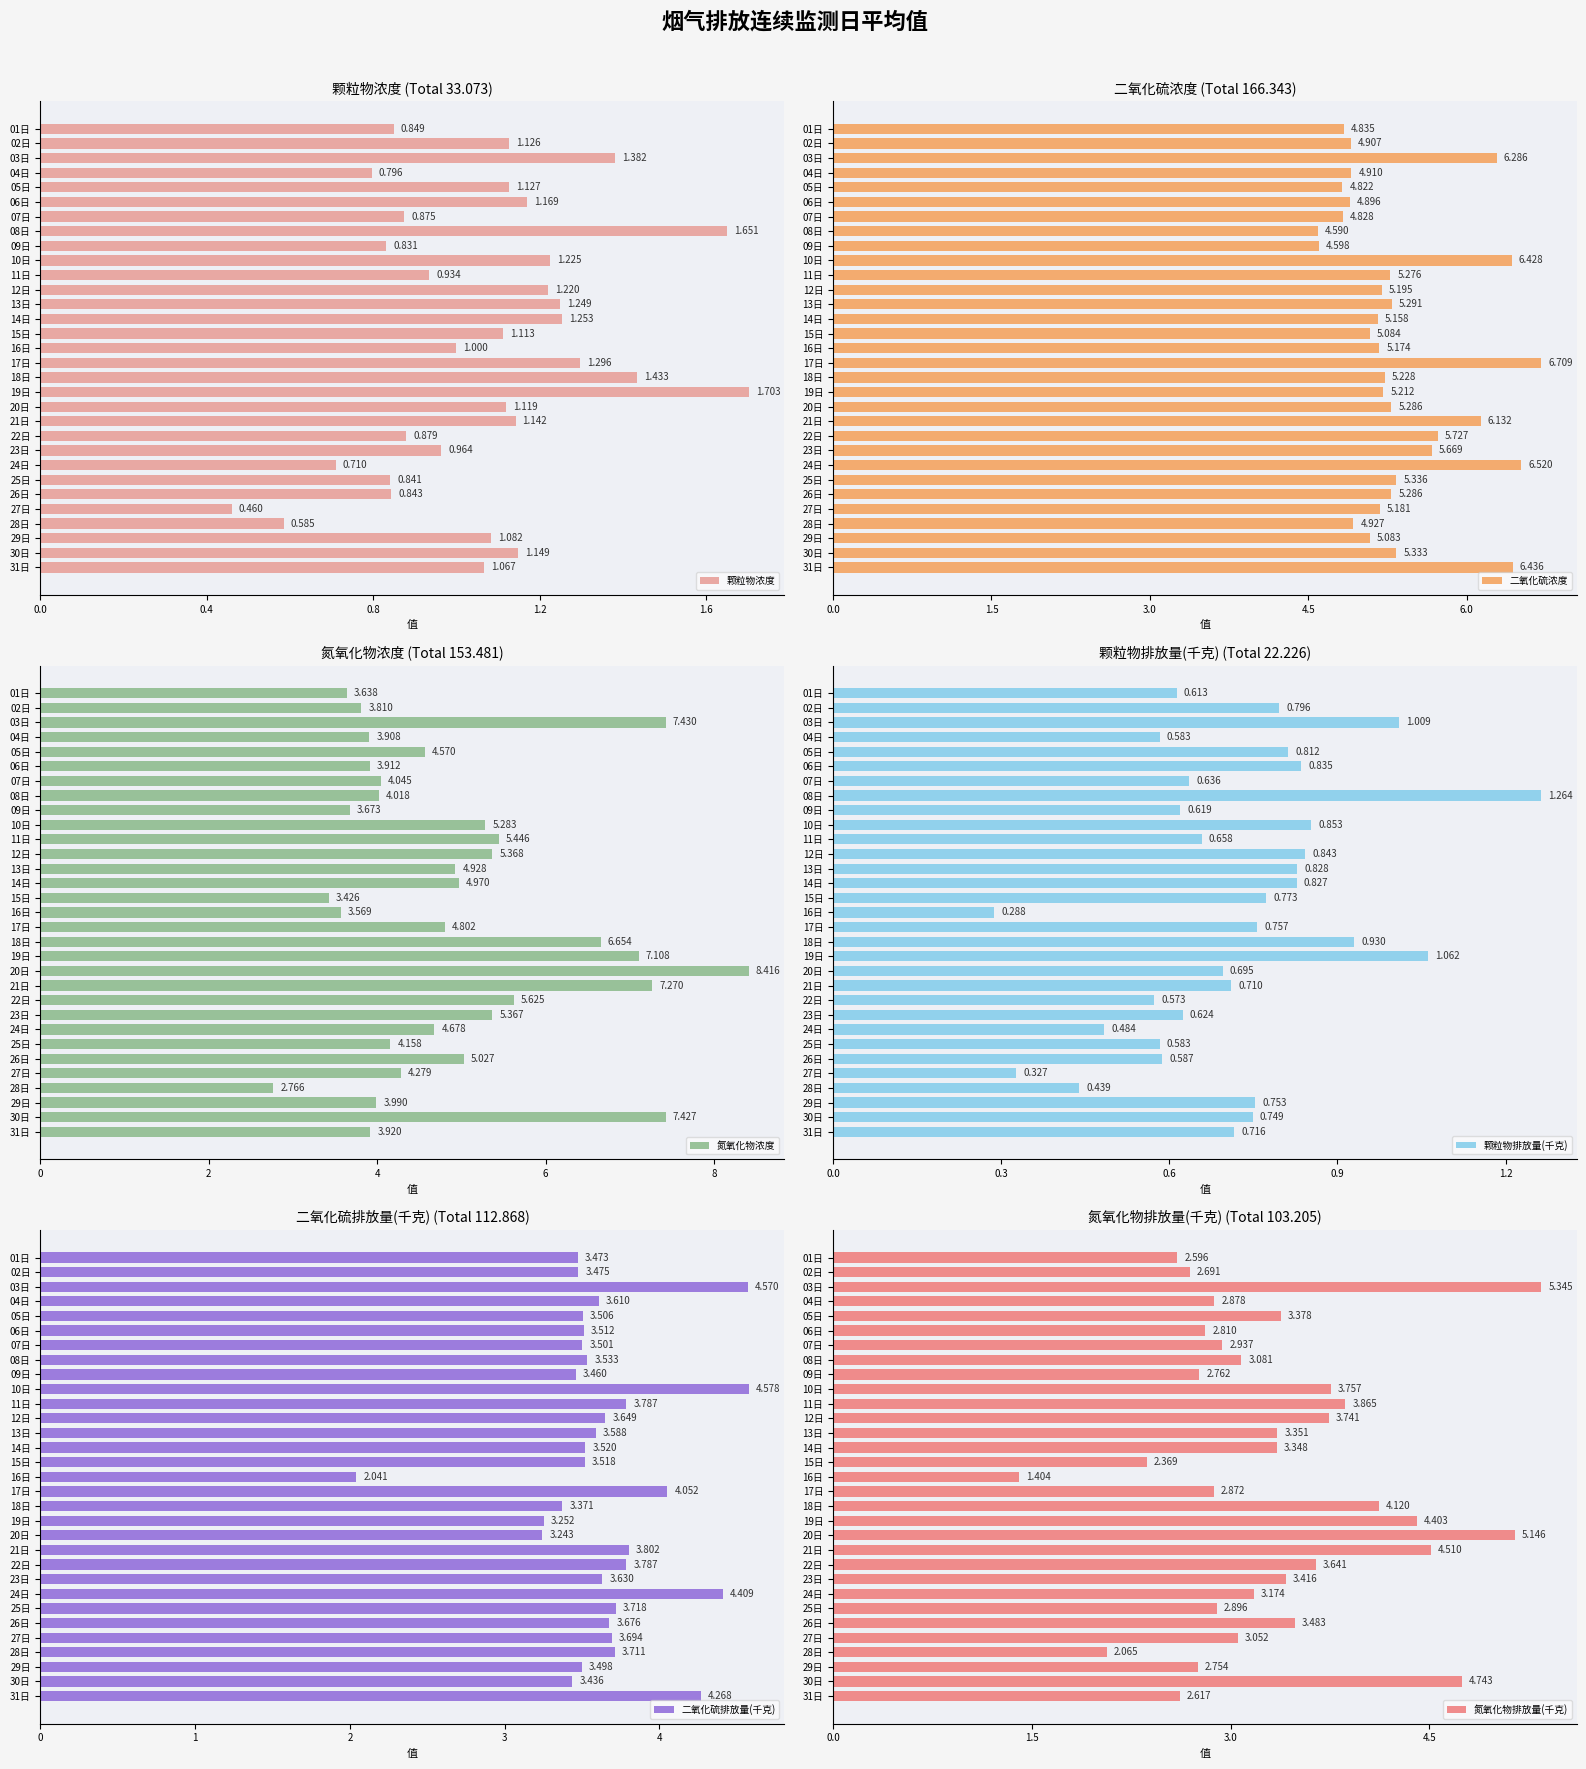

List the series in order of their peak value, lowest first.

颗粒物排放量(千克), 颗粒物浓度, 二氧化硫排放量(千克), 氮氧化物排放量(千克), 二氧化硫浓度, 氮氧化物浓度